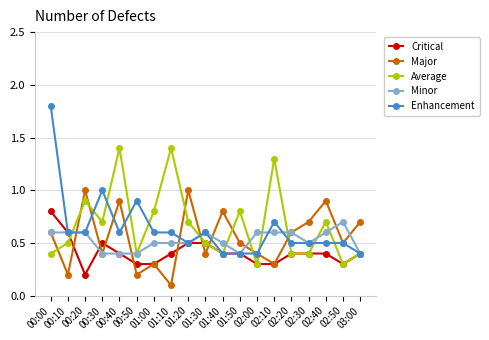

Which series changed the most between 00:00 and 01:00?

Enhancement